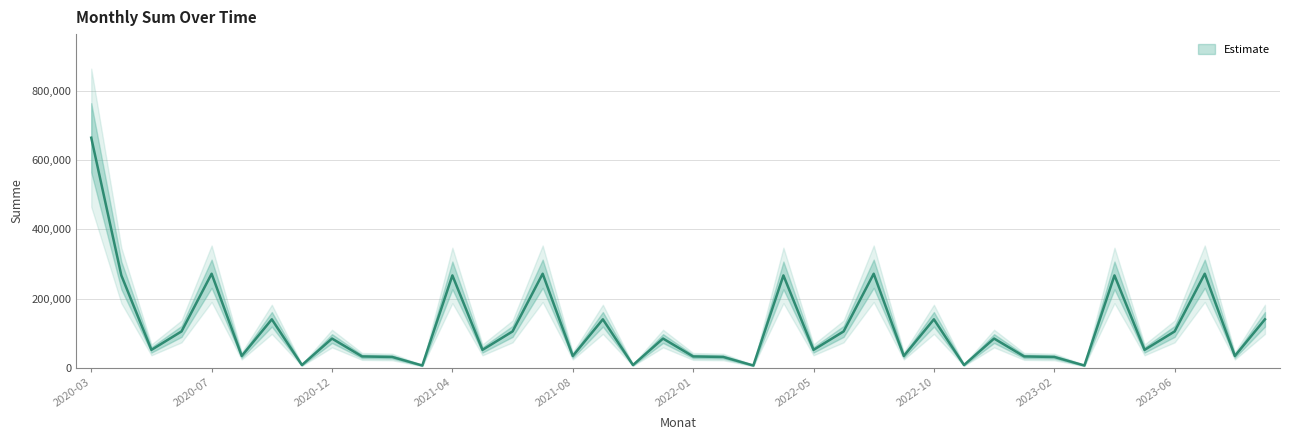

Count the number of values greater than 84737.

20